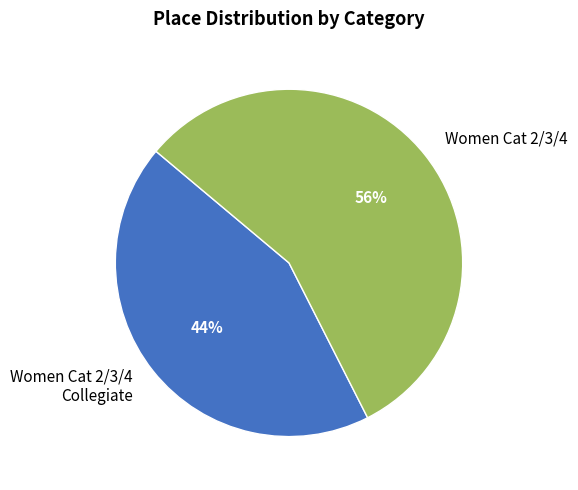

Count the number of slices in the pie.

2